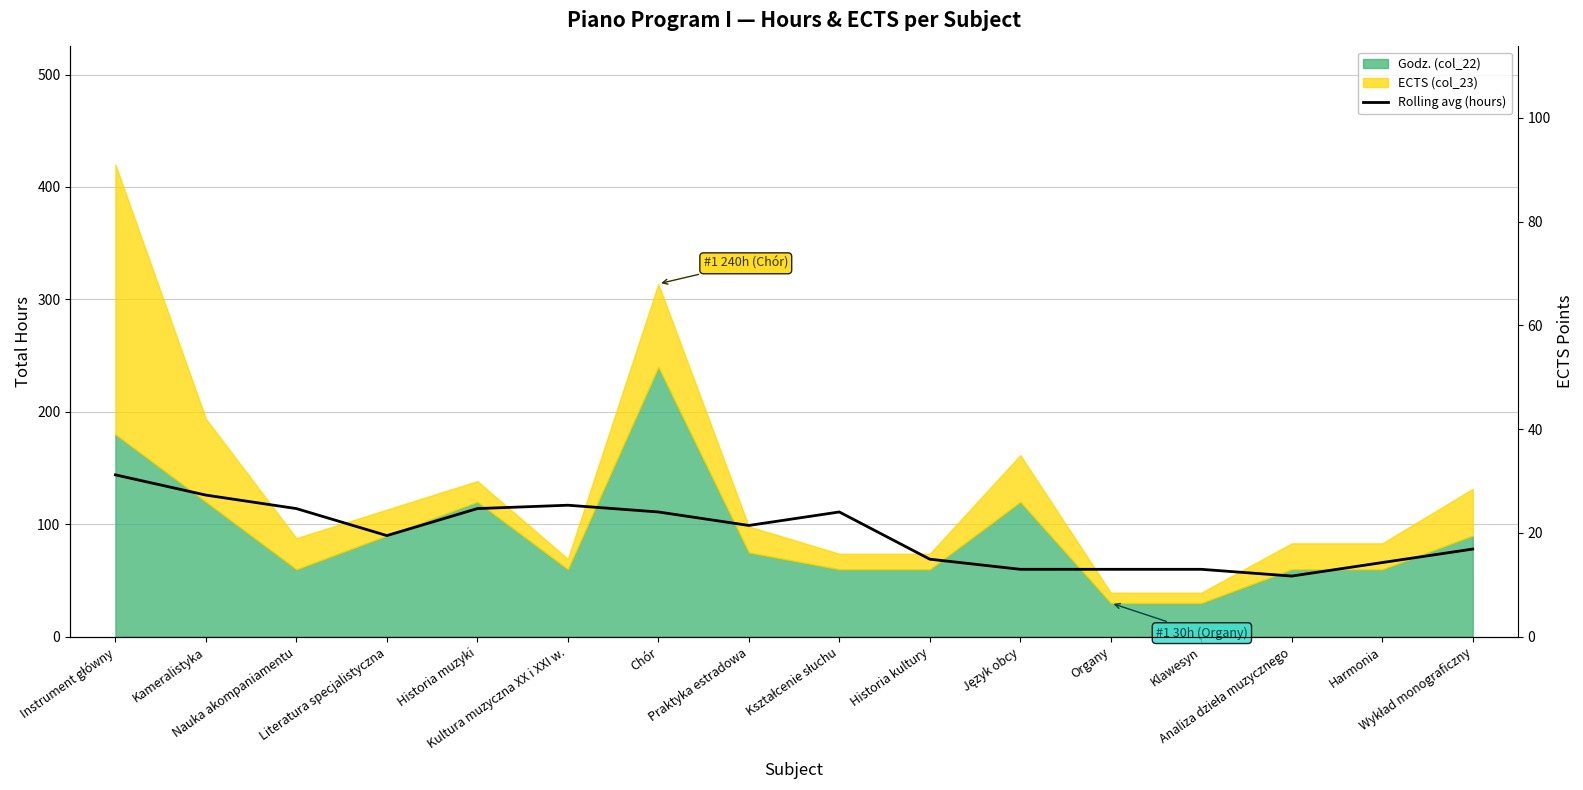

Reading left to right, what are all the values shown in this chart?

Instrument główny=144	Kameralistyka=126	Nauka akompaniamentu=114	Literatura specjalistyczna=90	Historia muzyki=114	Kultura muzyczna XX i XXI w.=117	Chór=111	Praktyka estradowa=99	Kształcenie słuchu=111	Historia kultury=69	Język obcy=60	Organy=60	Klawesyn=60	Analiza dzieła muzycznego=54	Harmonia=66	Wykład monograficzny=78